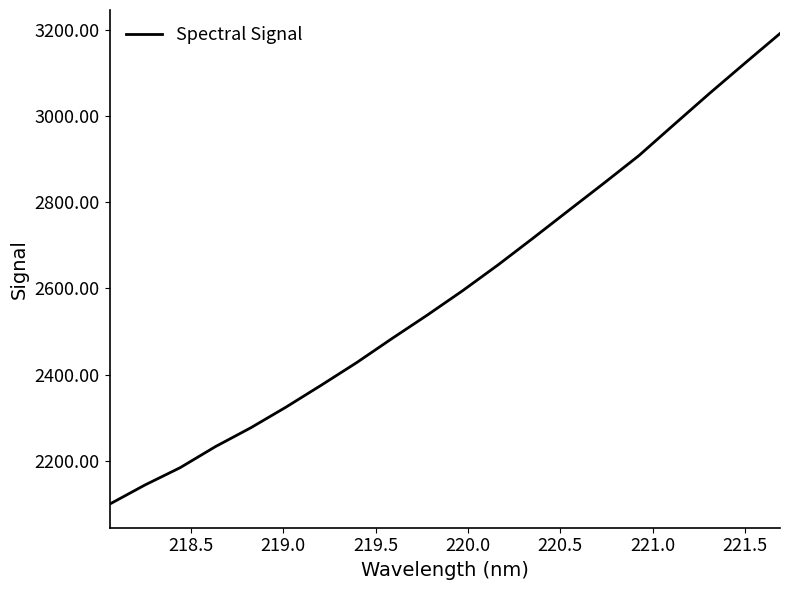

What is the maximum value shown in the chart?

3190.8